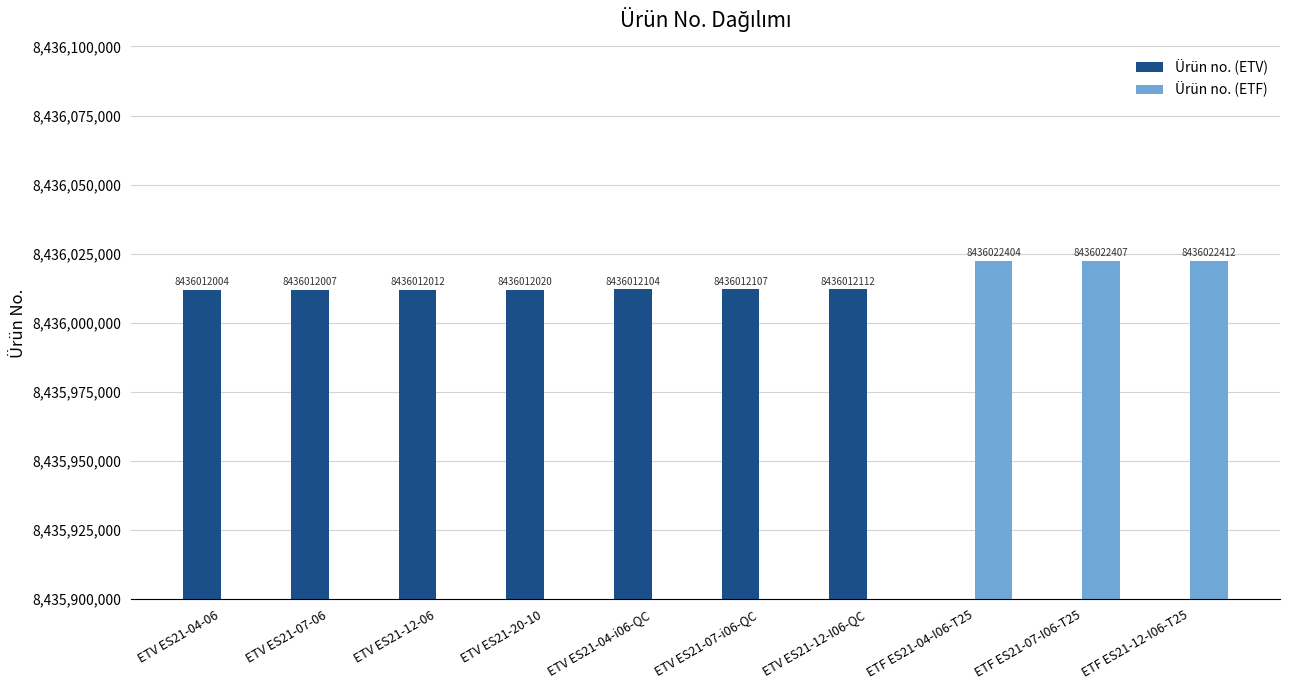

What position from the left is ETV ES21-07-i06-QC?

6